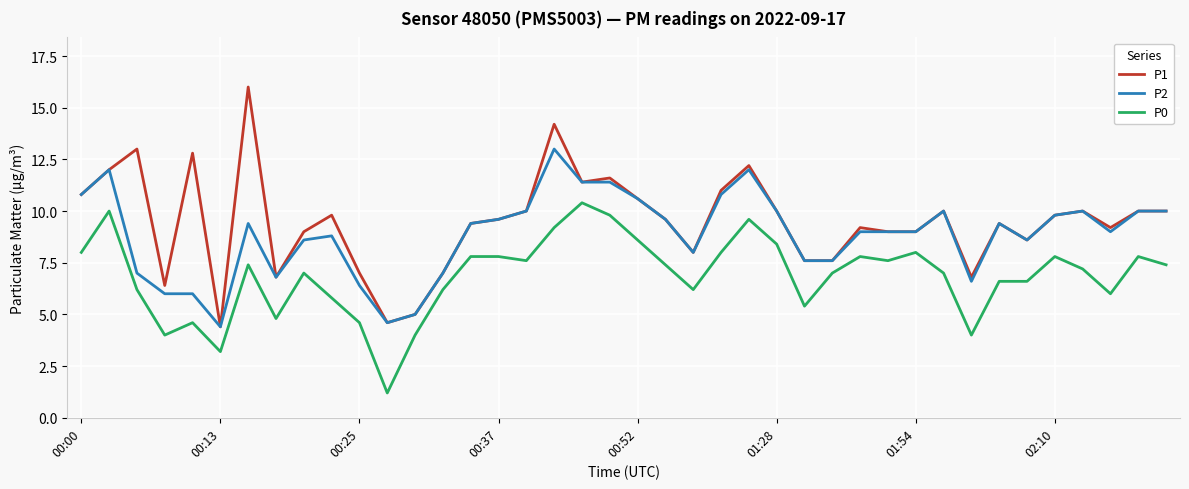

Reading left to right, what are all the values shown in this chart?

P1: 10.8	12.0	13.0	6.4	12.8	4.4	16.0	6.8	9.0	9.8	7.0	4.6	5.0	7.0	9.4	9.6	10.0	14.2	11.4	11.6	10.6	9.6	8.0	11.0	12.2	10.0	7.6	7.6	9.2	9.0	9.0	10.0	6.8	9.4	8.6	9.8	10.0	9.2	10.0	10.0
P2: 10.8	12.0	7.0	6.0	6.0	4.4	9.4	6.8	8.6	8.8	6.4	4.6	5.0	7.0	9.4	9.6	10.0	13.0	11.4	11.4	10.6	9.6	8.0	10.8	12.0	10.0	7.6	7.6	9.0	9.0	9.0	10.0	6.6	9.4	8.6	9.8	10.0	9.0	10.0	10.0
P0: 8.0	10.0	6.2	4.0	4.6	3.2	7.4	4.8	7.0	5.8	4.6	1.2	4.0	6.2	7.8	7.8	7.6	9.2	10.4	9.8	8.6	7.4	6.2	8.0	9.6	8.4	5.4	7.0	7.8	7.6	8.0	7.0	4.0	6.6	6.6	7.8	7.2	6.0	7.8	7.4